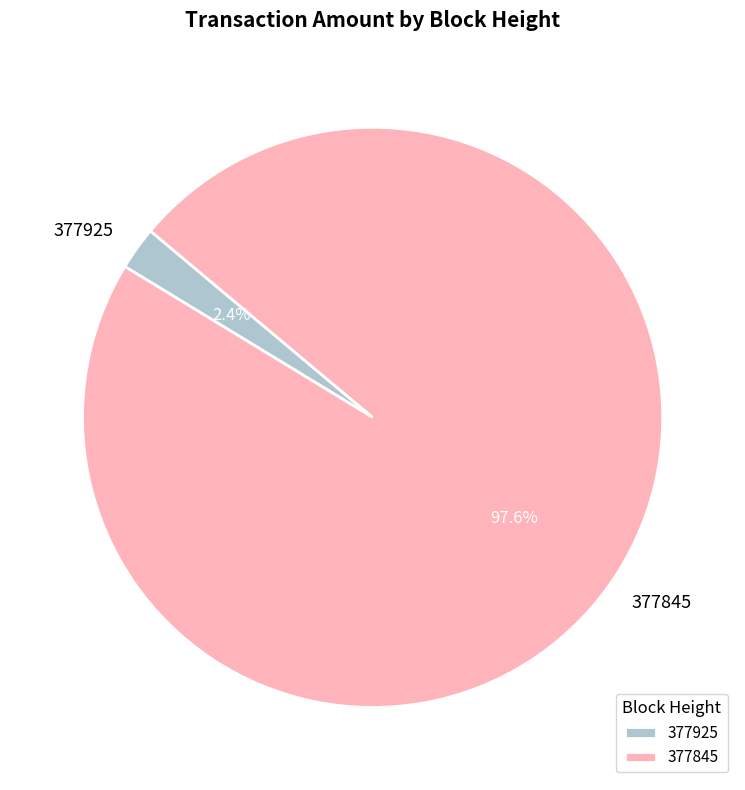

Is it true that 377925 is 10% of the pie?

False